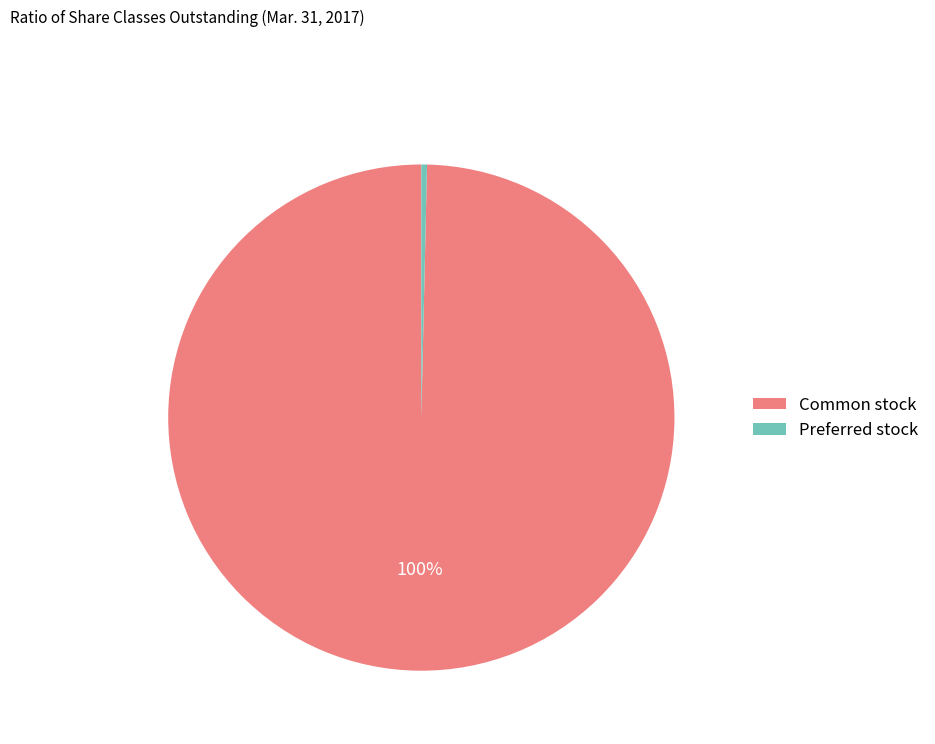

To the nearest percent, what is the average slice percentage?

50%